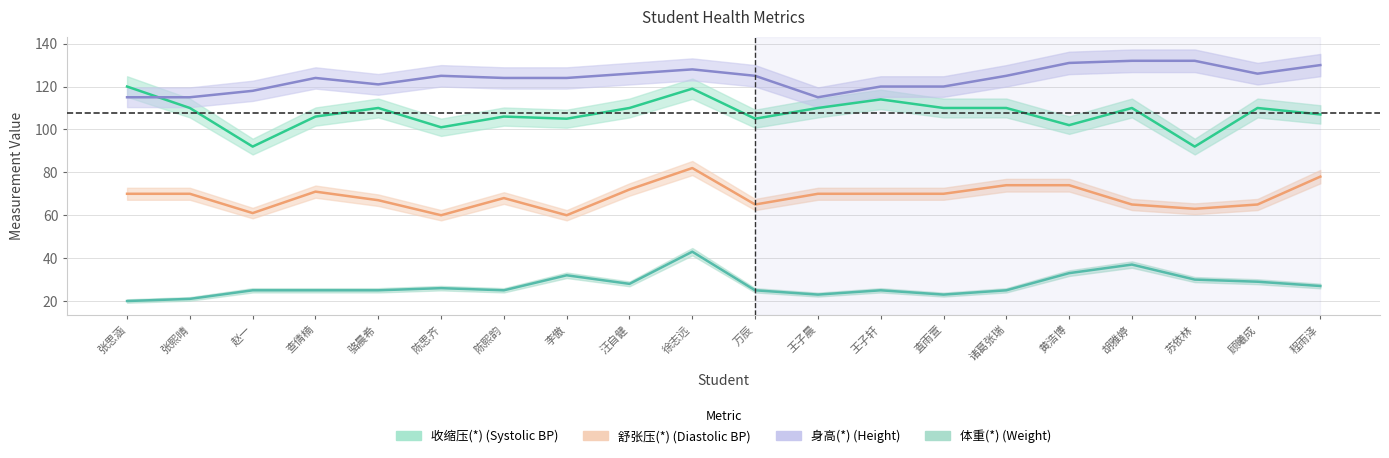

Which category has the lowest value in the 身高(*) series?

张思涵